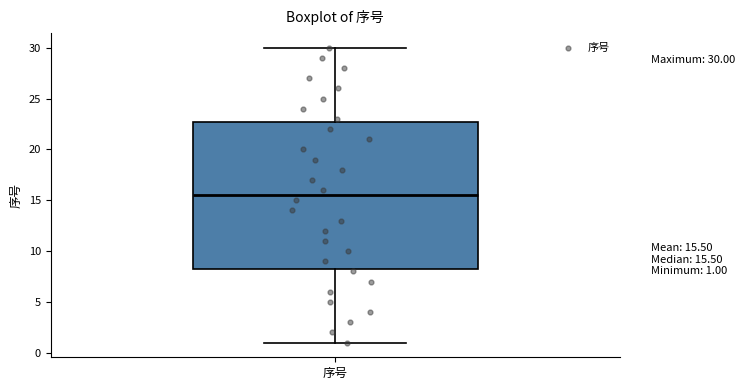

Transcribe this box plot: give where the median line is, the range the box spans, and where the two whiskers end, as read against the y-axis. The values are not printed on the chart, so give them approximately, as read against the axis.

median 15.5, box 8.5 to 23.0, whiskers 1.0 to 30.0